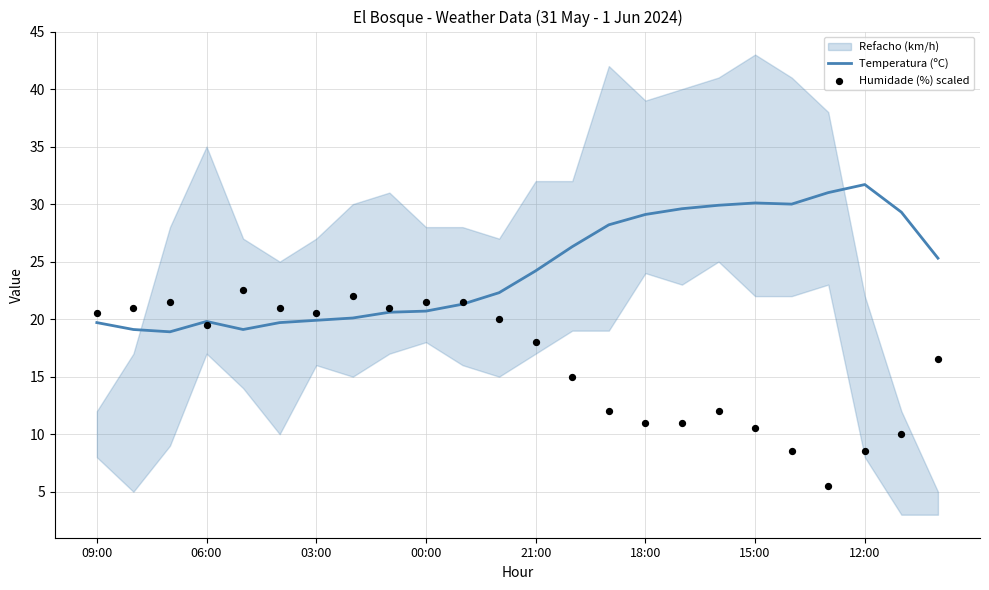

What is the minimum value for Temperatura (ºC)?

18.9